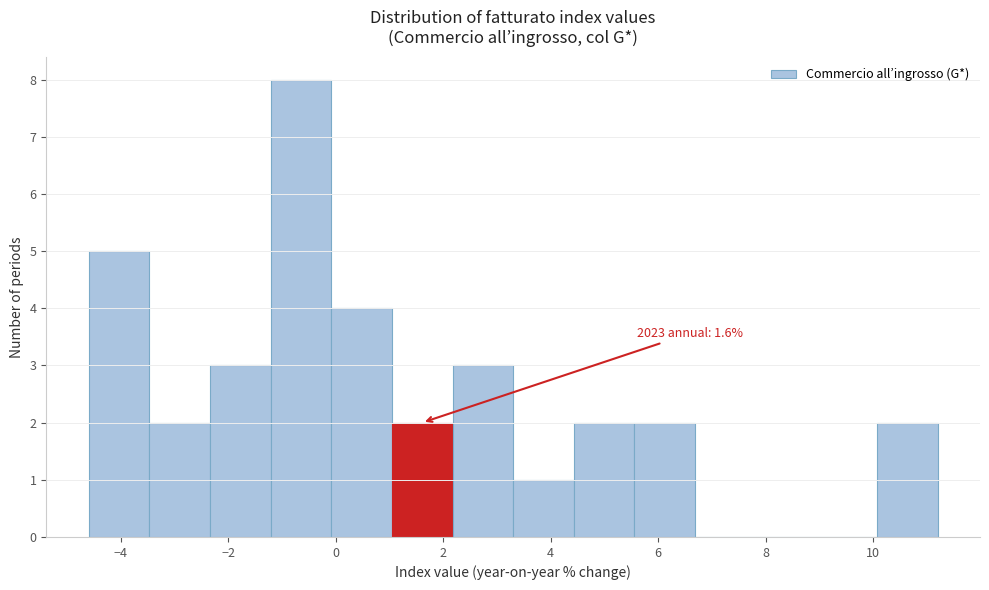

Which range on the x-axis has the tallest bar?

-1.2 to 0.0